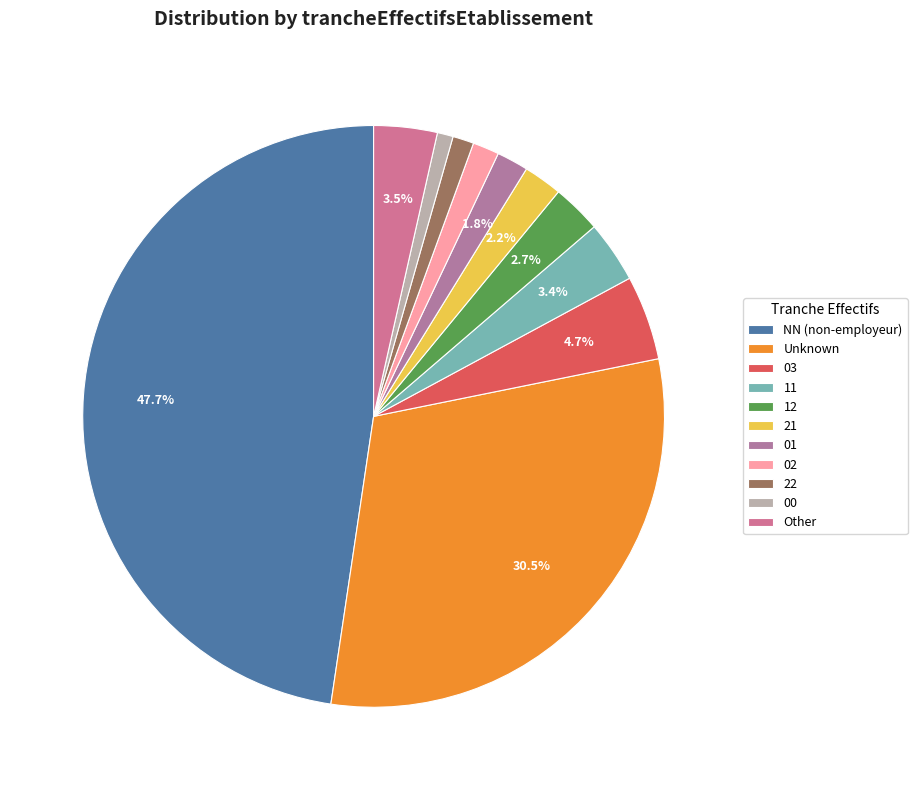

Which category has the biggest portion of the pie?

NN (non-employeur)